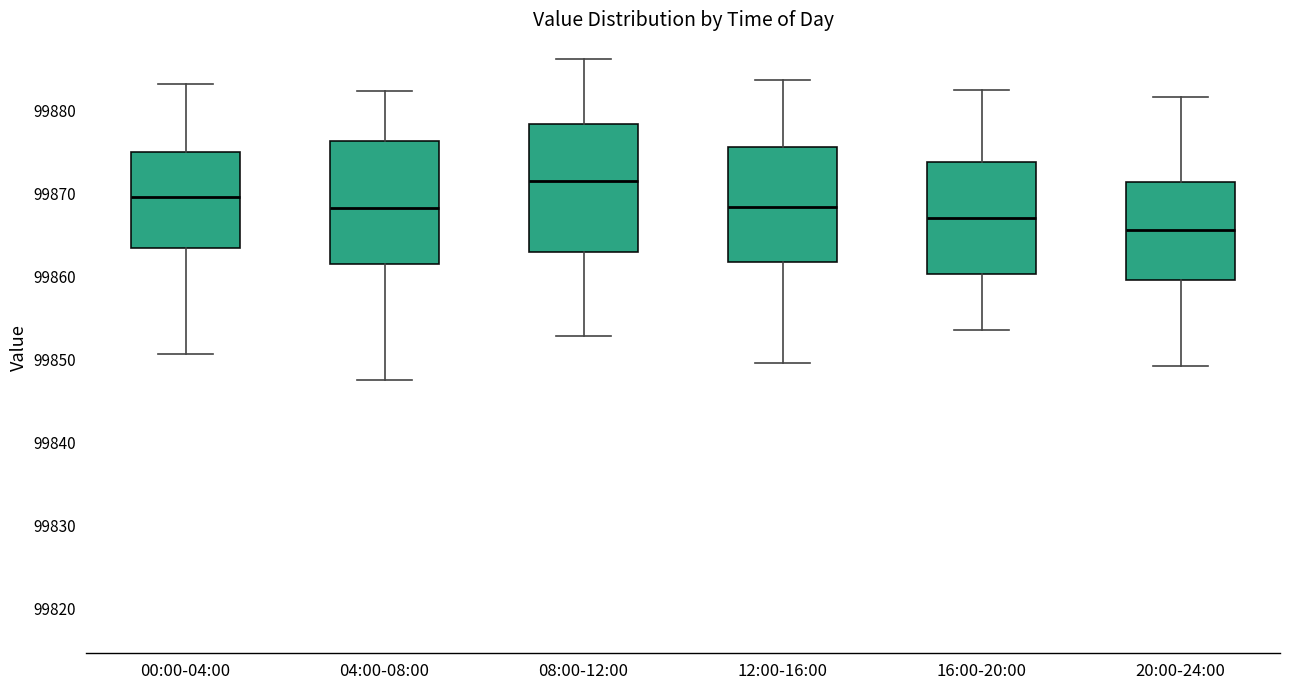

Reading left to right, read every box against the y-axis: the position of its median line, the range the box covers, and the ends of its whiskers. The values are not printed on the chart, so give them approximately, as read against the axis.

00:00-04:00: median 99870, box 99863 to 99875, whiskers 99851 to 99883
04:00-08:00: median 99868, box 99862 to 99876, whiskers 99848 to 99882
08:00-12:00: median 99871, box 99863 to 99878, whiskers 99853 to 99886
12:00-16:00: median 99868, box 99862 to 99876, whiskers 99850 to 99884
16:00-20:00: median 99867, box 99860 to 99874, whiskers 99854 to 99883
20:00-24:00: median 99866, box 99860 to 99871, whiskers 99849 to 99882